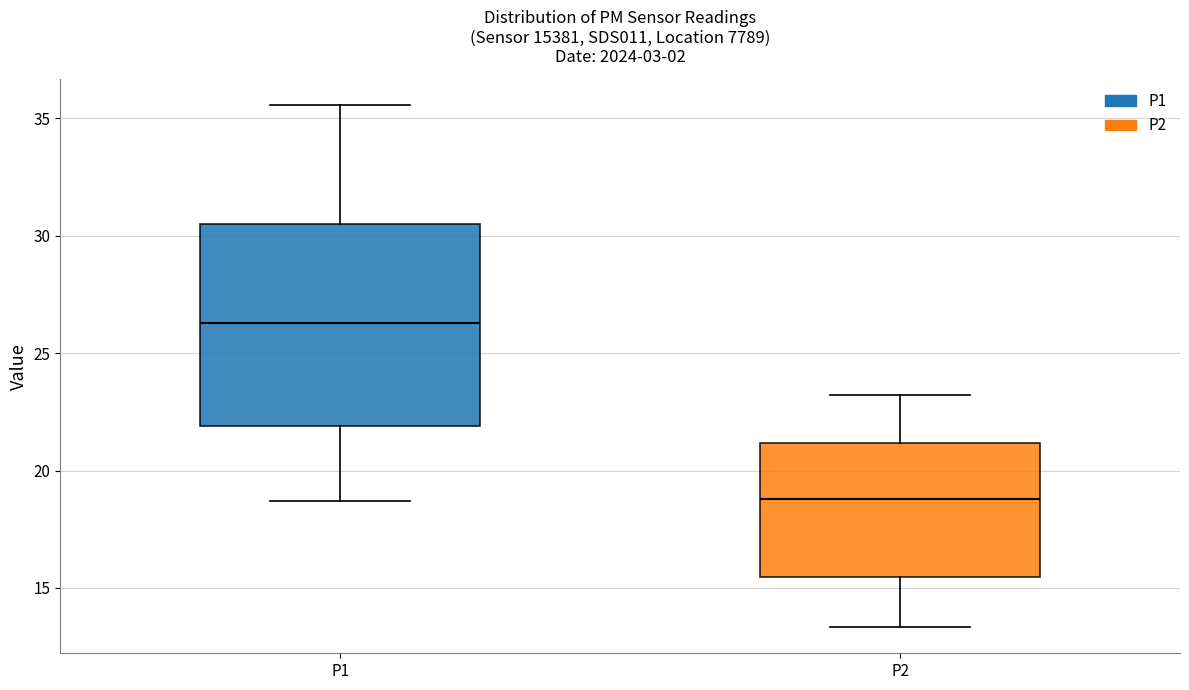

Reading left to right, transcribe this box plot: for each box, give where its median line is, the range the box spans, and where its two whiskers end, as read against the y-axis. The values are not printed on the chart, so give them approximately, as read against the axis.

P1: median 26.5, box 22.0 to 30.5, whiskers 18.5 to 35.5
P2: median 19.0, box 15.5 to 21.0, whiskers 13.5 to 23.0